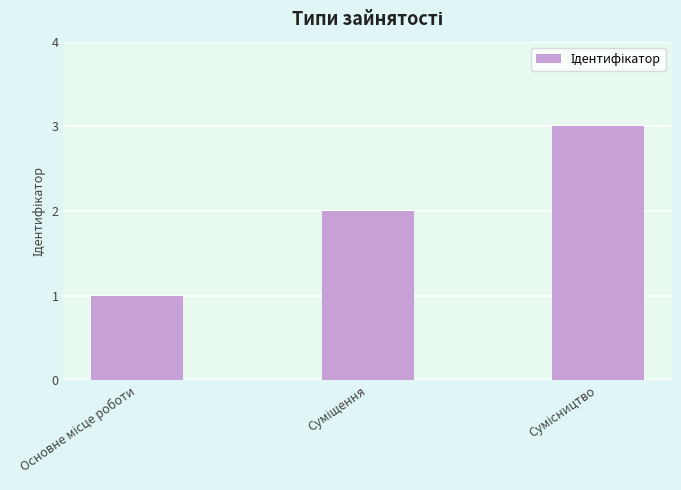

Count the number of categories in the chart.

3